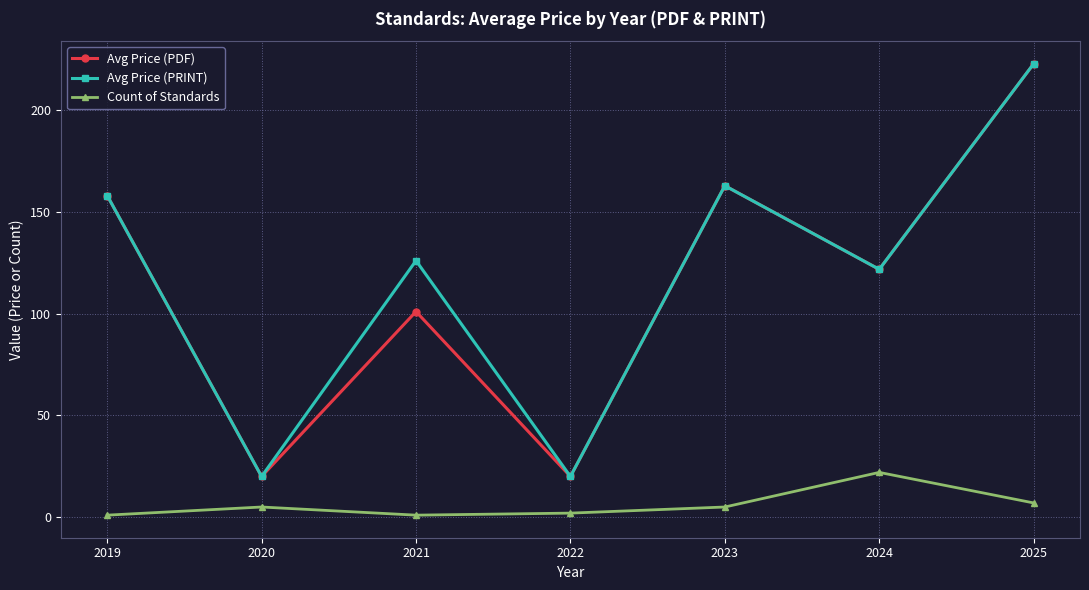

The value of Avg Price (PRINT) at 2024 is 121.7. True or false?

True